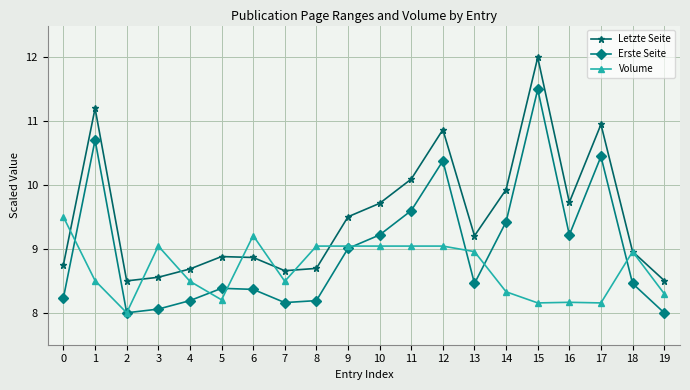

In Letzte Seite, how many points are higher than both neighbors (excluding endpoints)?

5